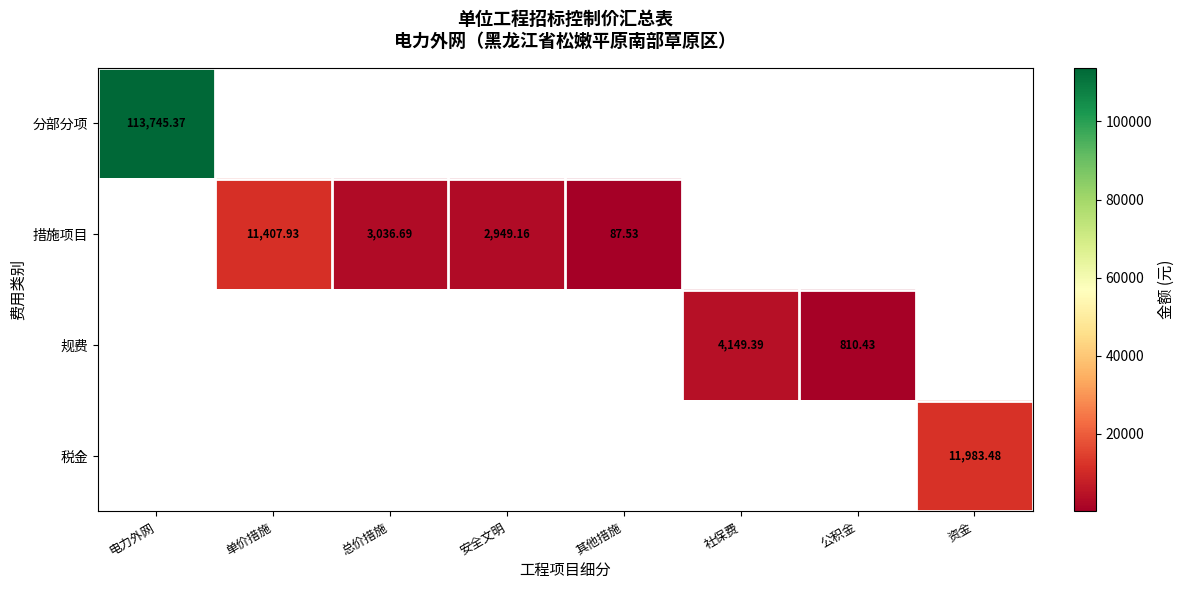

At which label does 措施项目 reach its peak?

单价措施